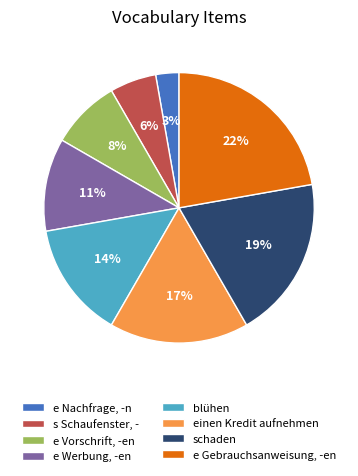

Combined, do s Schaufenster, - and e Werbung, -en account for over 50%?

No